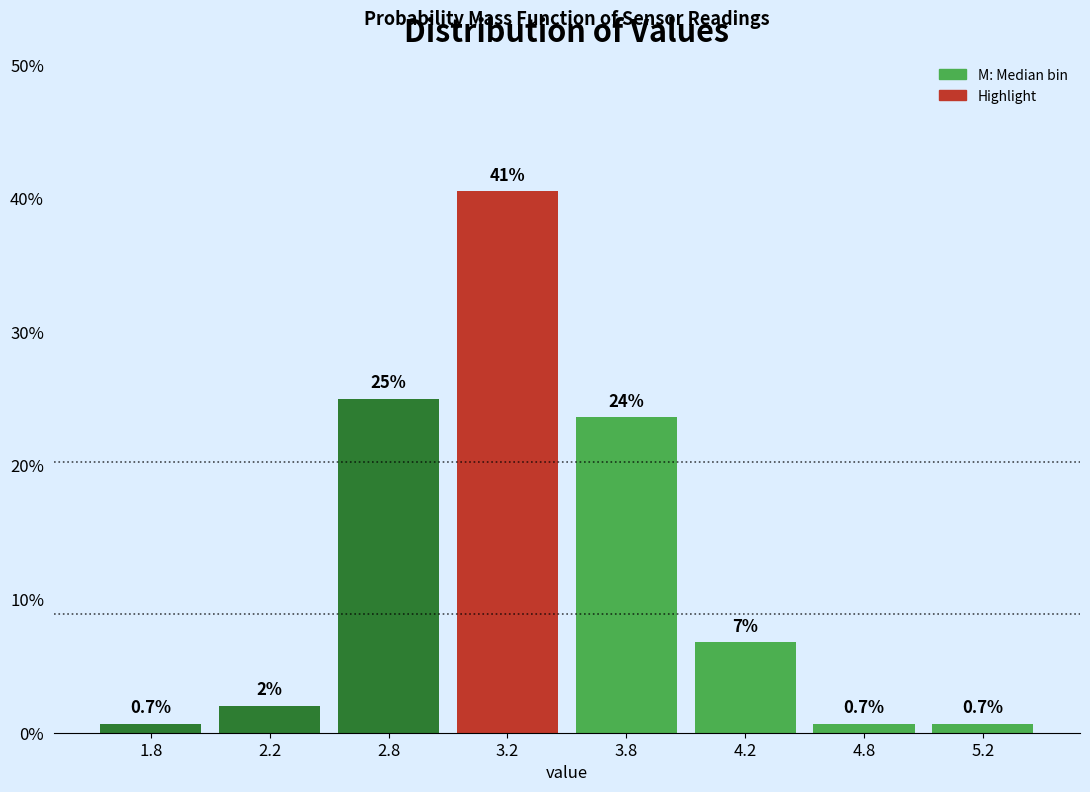

What value does the data have at 2.2?

2.0